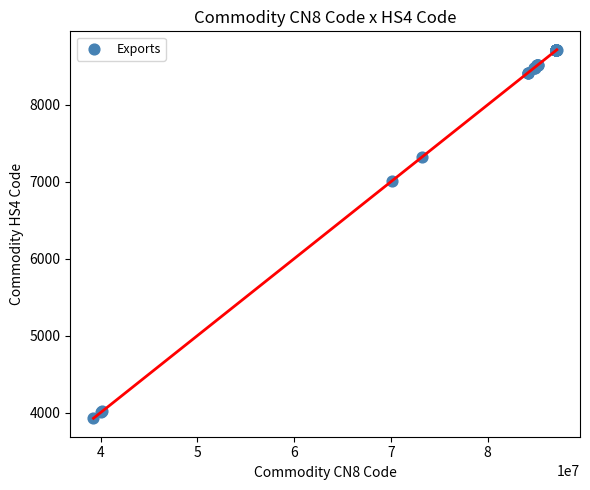

What Y value in the scatter plot is closest to 6320?

7007